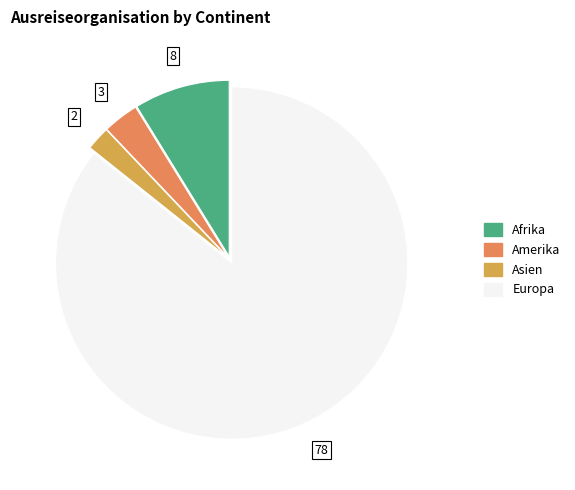

Does any single category account for the majority?

Yes